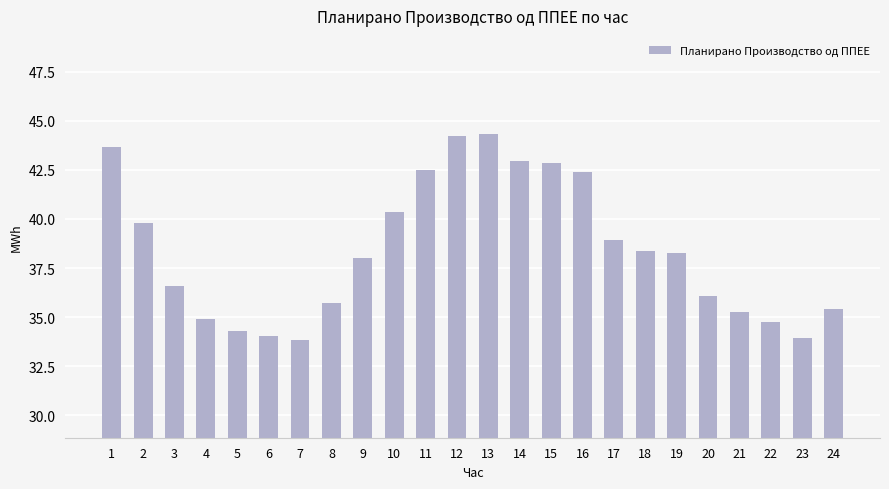

Is it true that the value at 12 is 30.5?

False